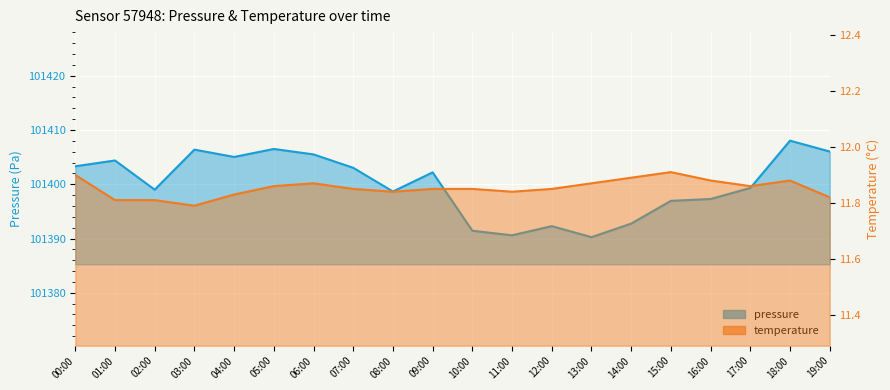

Where is the first local maximum for temperature?

06:00